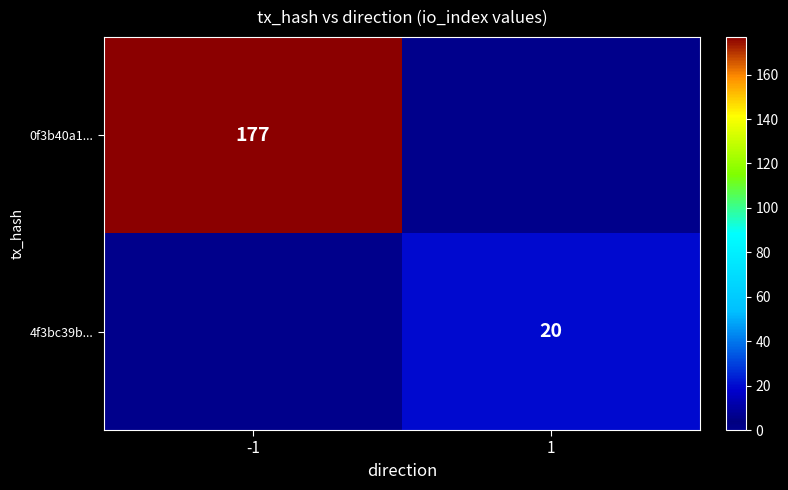

The value of 0f3b40a1... at -1 is 177. True or false?

True